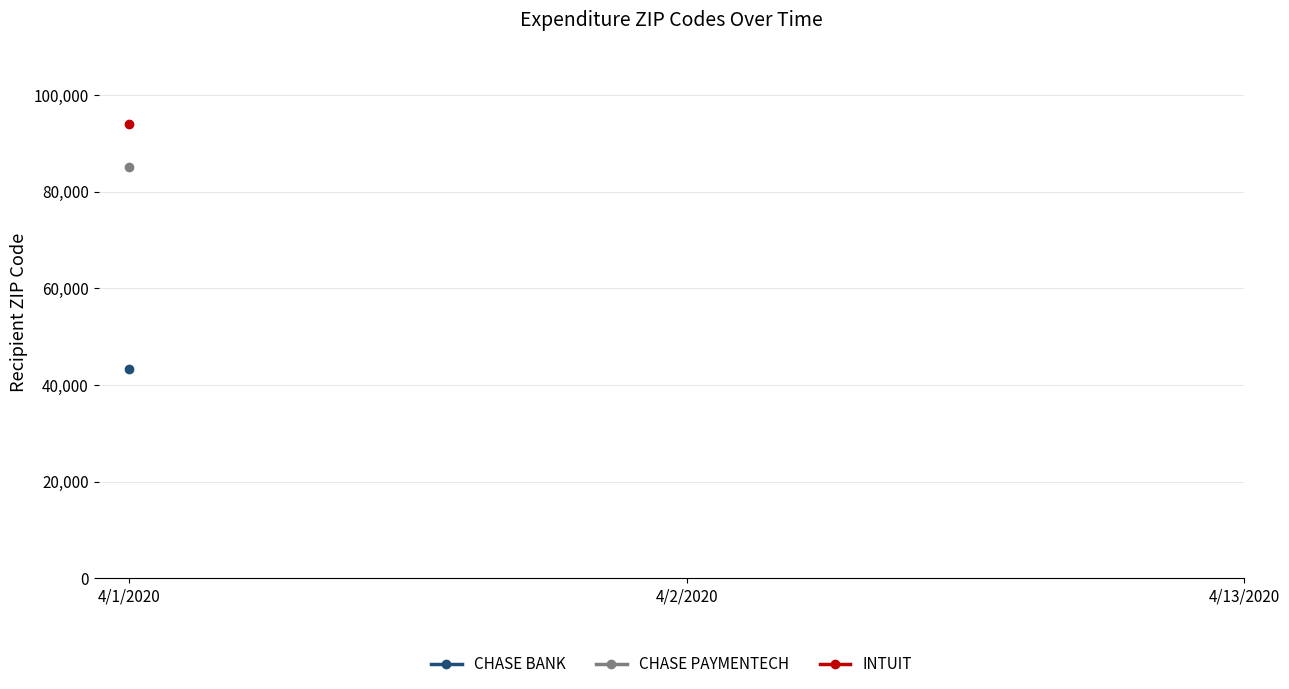

List the labels in order of CHASE PAYMENTECH value, smallest first.

4/1/2020, 4/2/2020, 4/13/2020